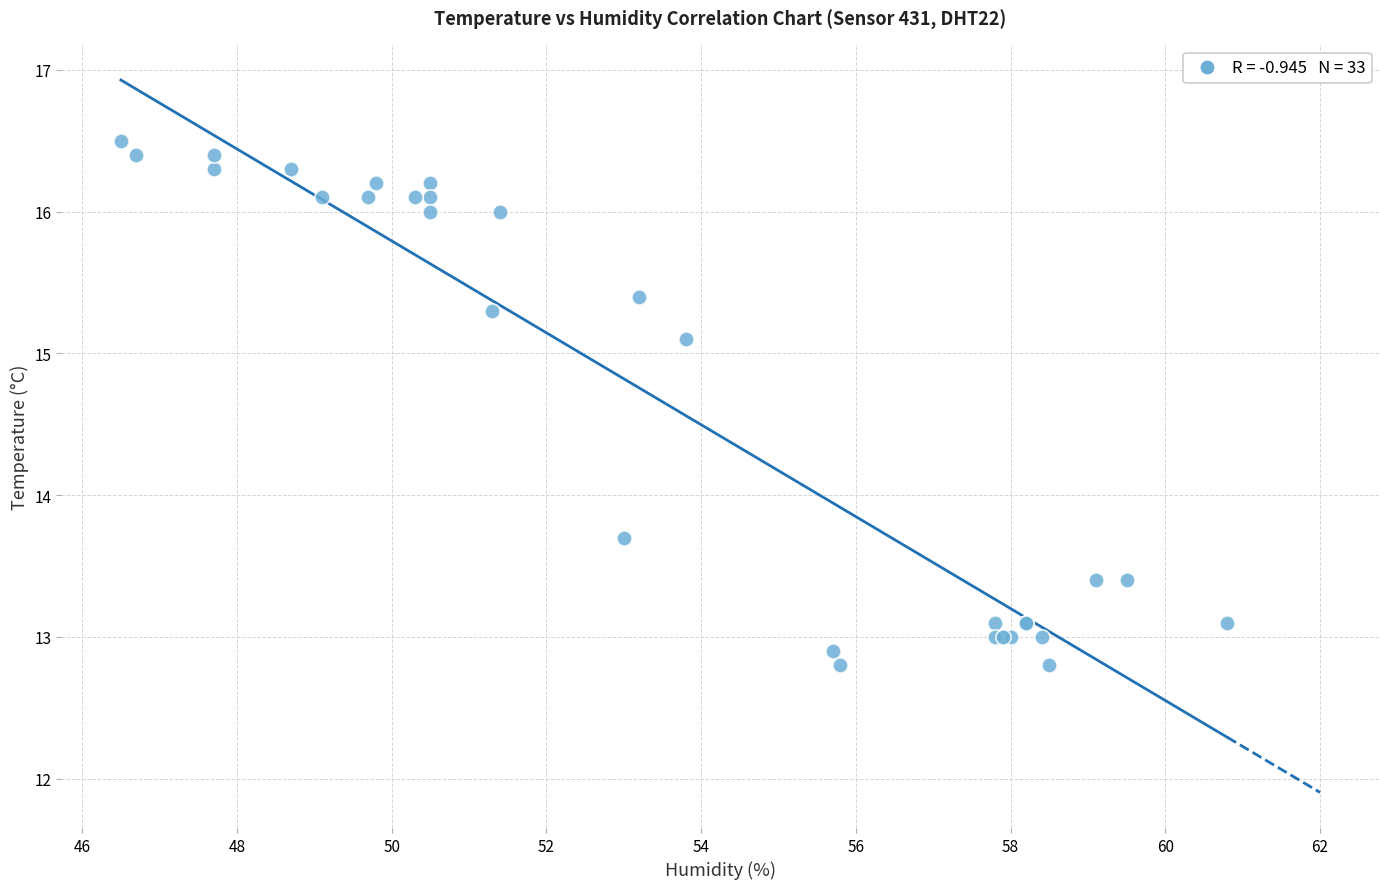

What Y value in the scatter plot is closest to 14?

13.7